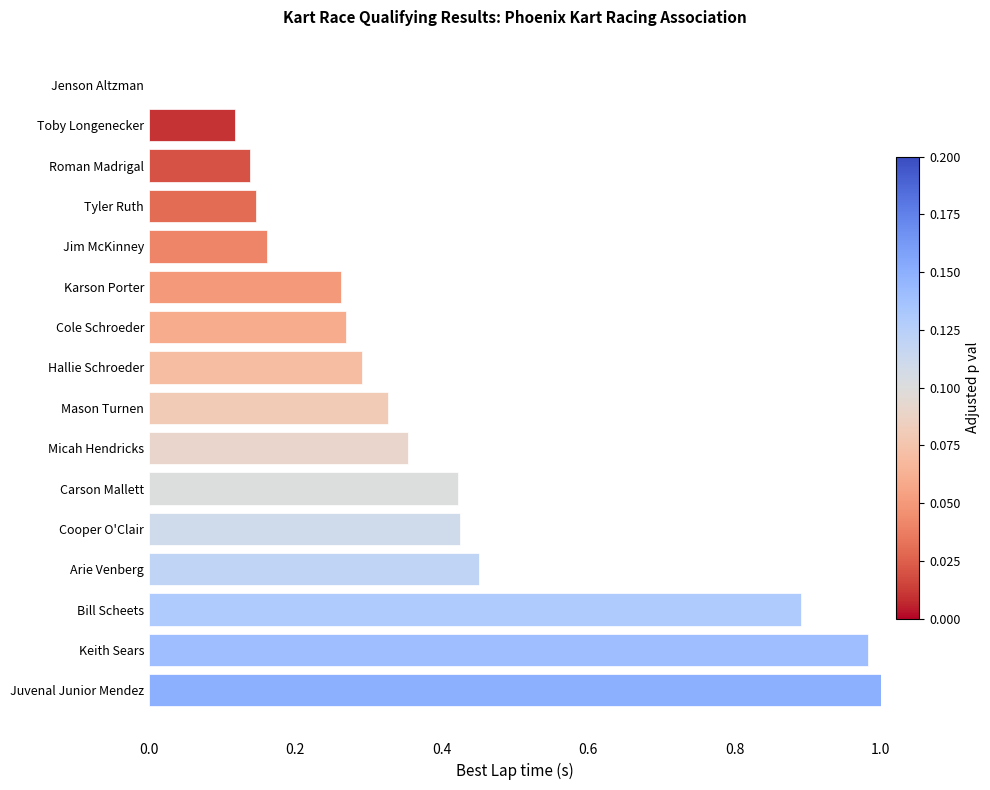

At which category does the chart reach its peak across all series?

Juvenal Junior Mendez